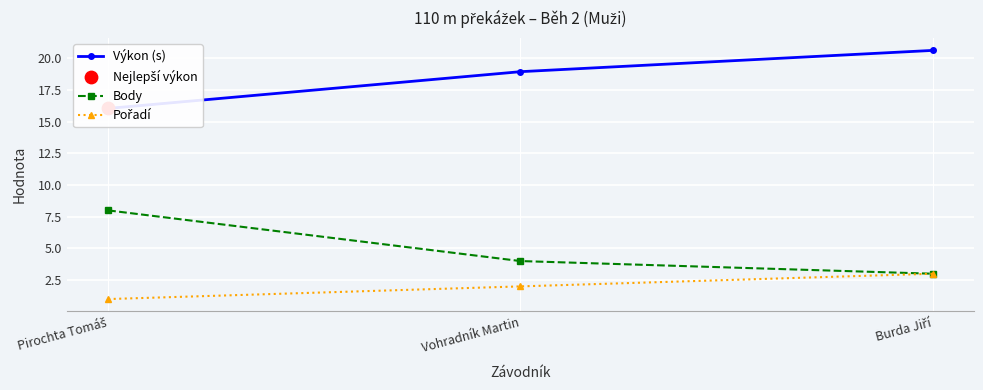

What are all the series names shown in the legend?

Výkon (s), Body, Pořadí